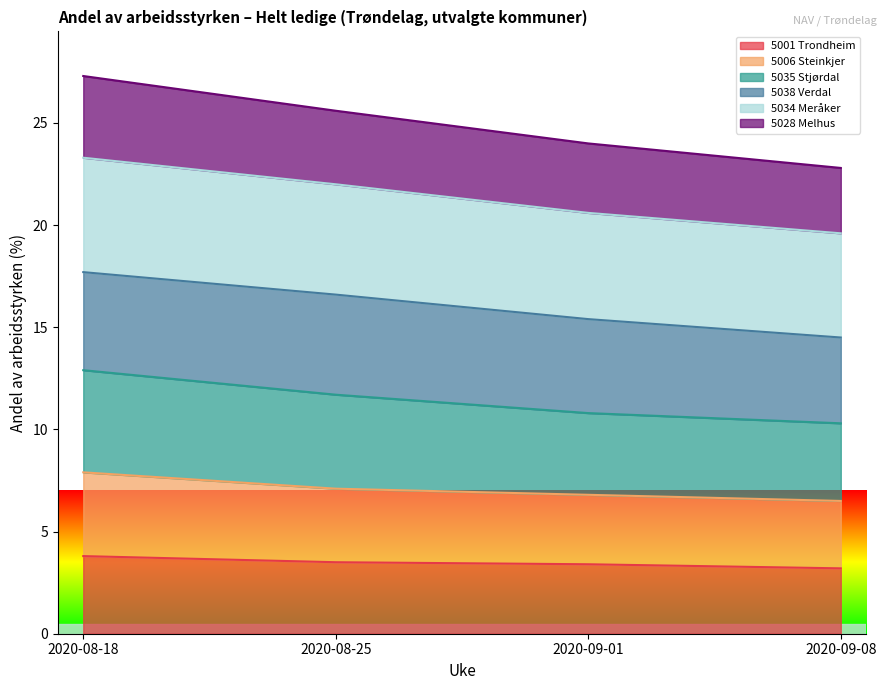

What is the total value across all series at 2020-08-25?

25.6